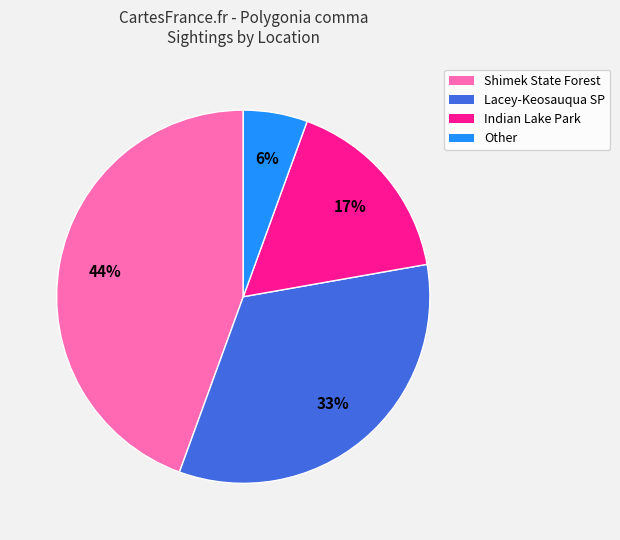

How many slices are in this pie chart?

4